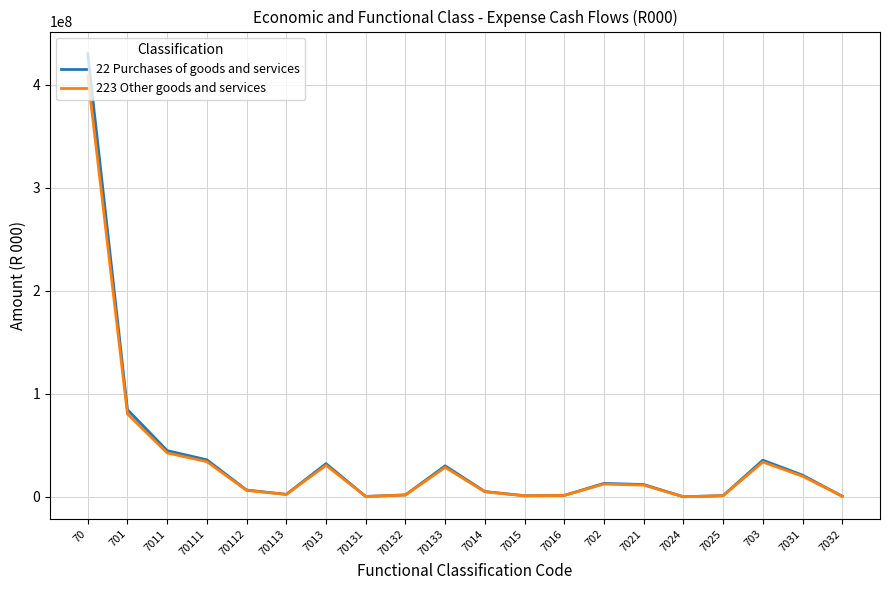

What is the difference between the maximum and second lowest values in the 22 Purchases of goods and services series?

429665864.0